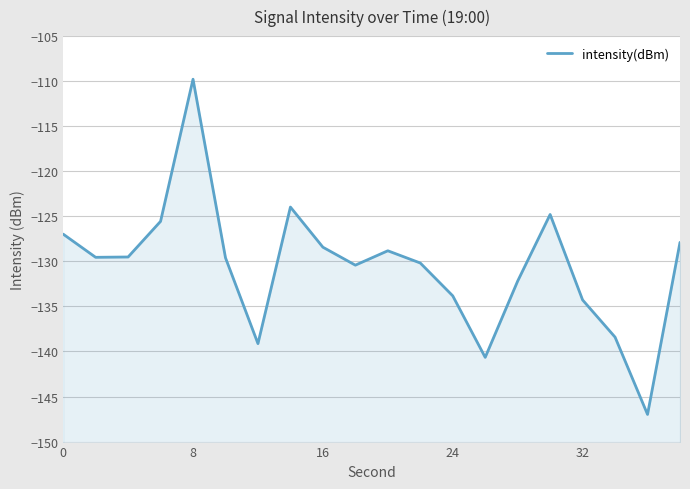

What is the value of the 11th point from the left?

-128.8